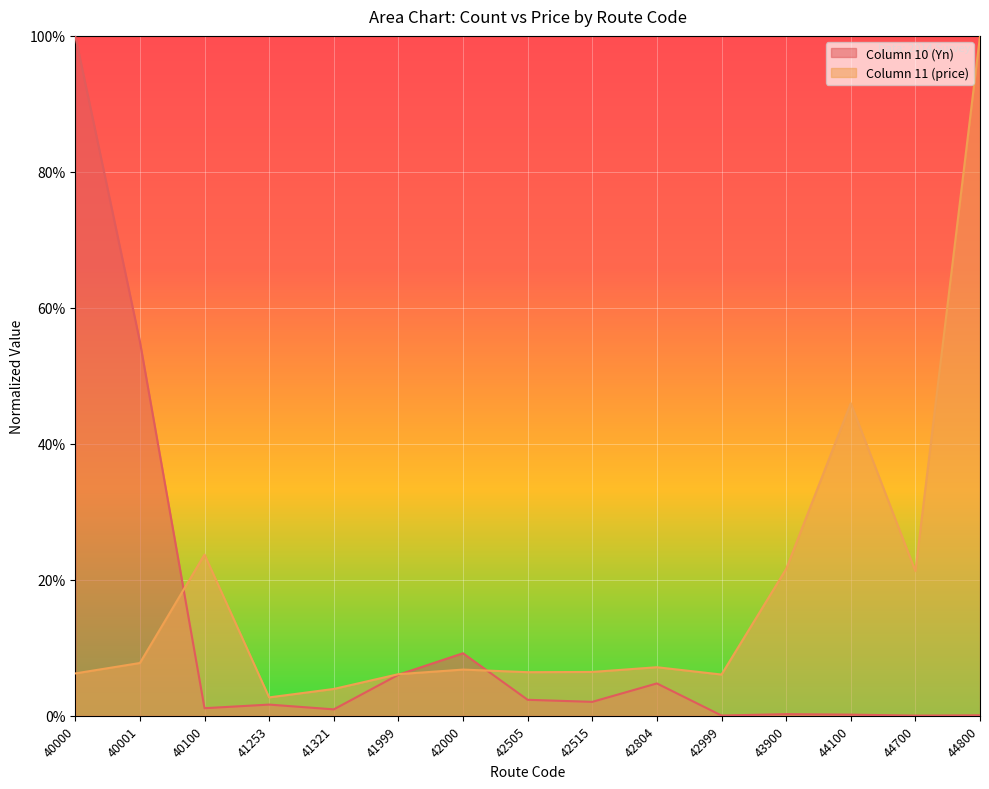

What is the maximum value for Column 10 (Yn)?

1.0